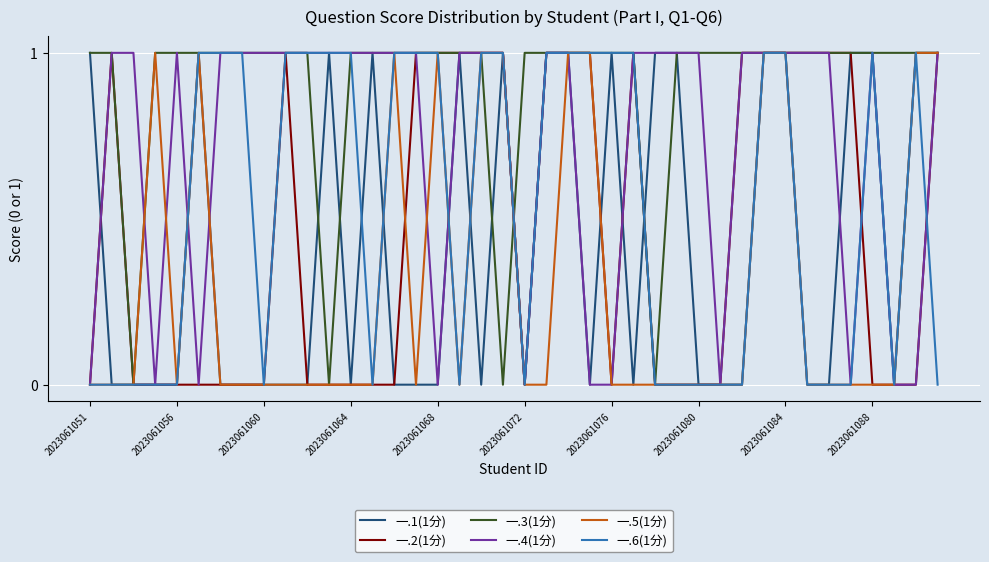

Which series has the largest total across all categories?

一.3(1分)